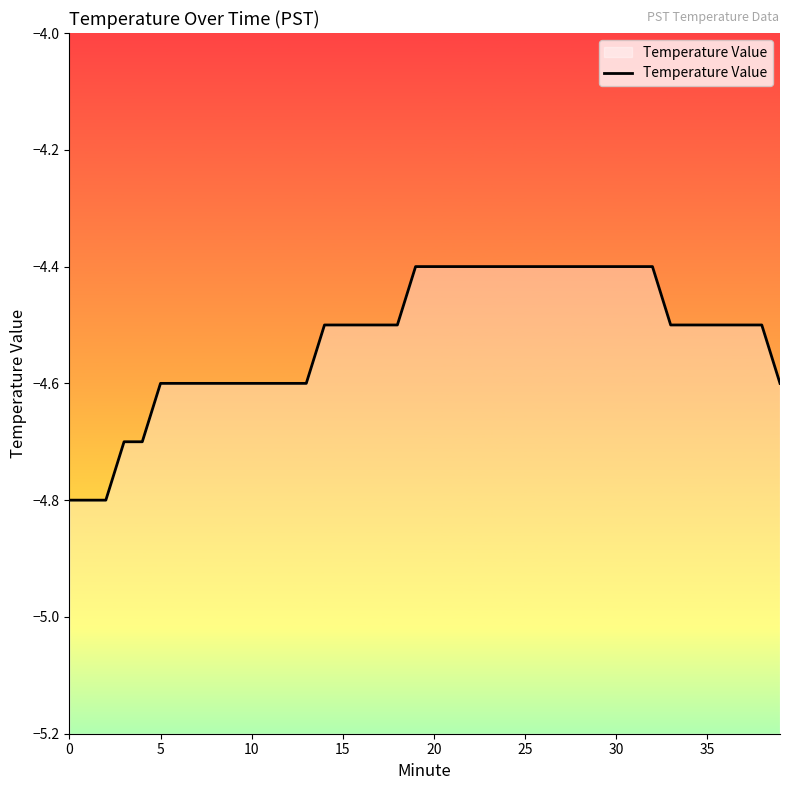

What is the value of the 20th point from the left?

-4.4